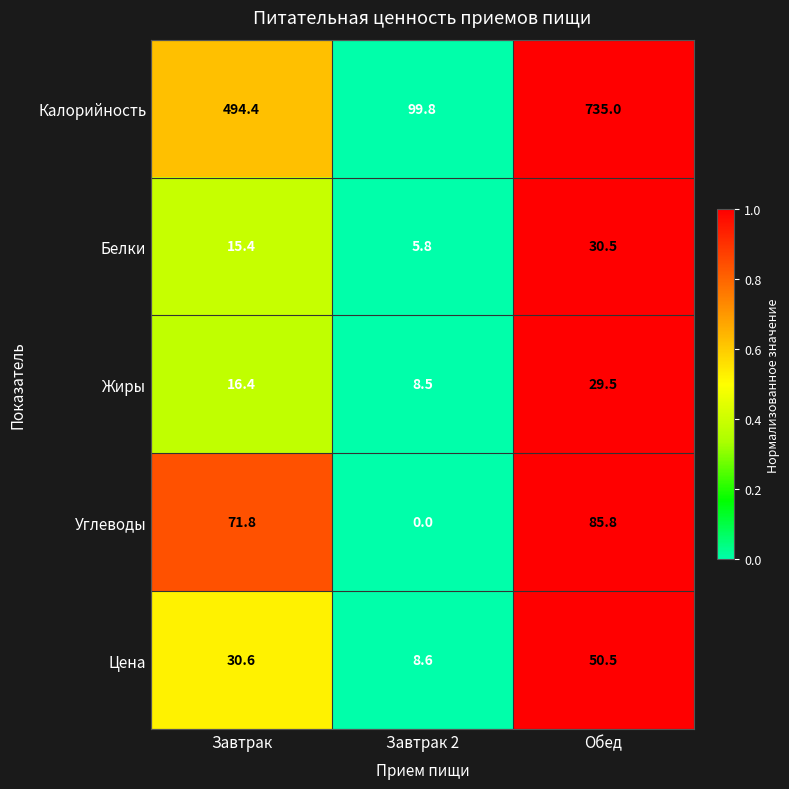

What is the average value of the Жиры series?

18.1